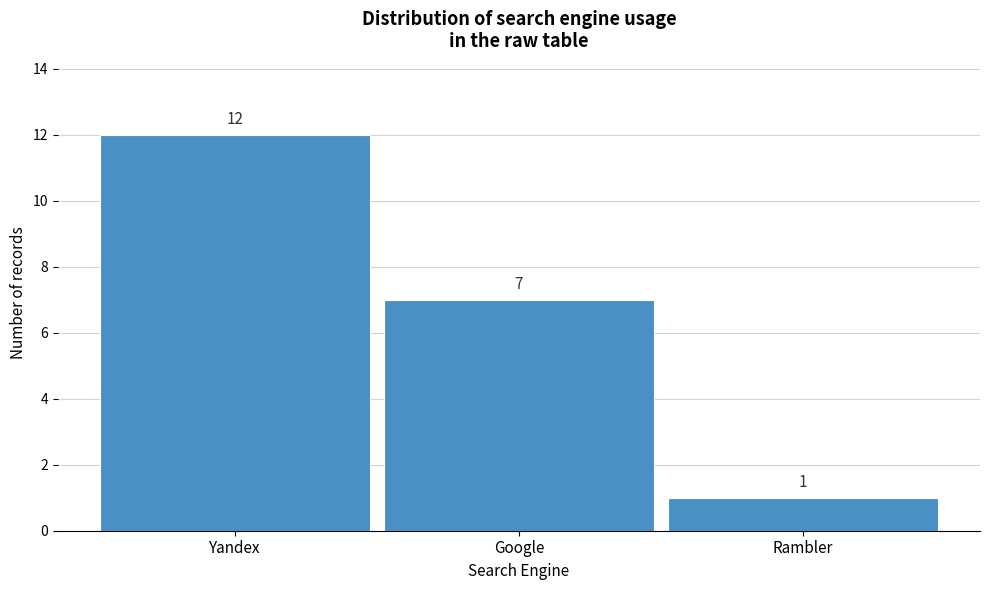

Reading left to right, extract all data points from this chart.

Yandex=12	Google=7	Rambler=1